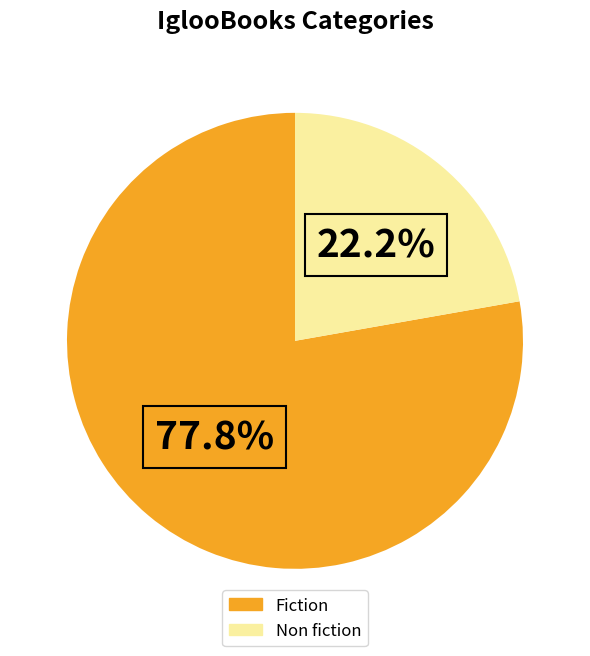

To the nearest percent, what portion does Non fiction represent?

22%